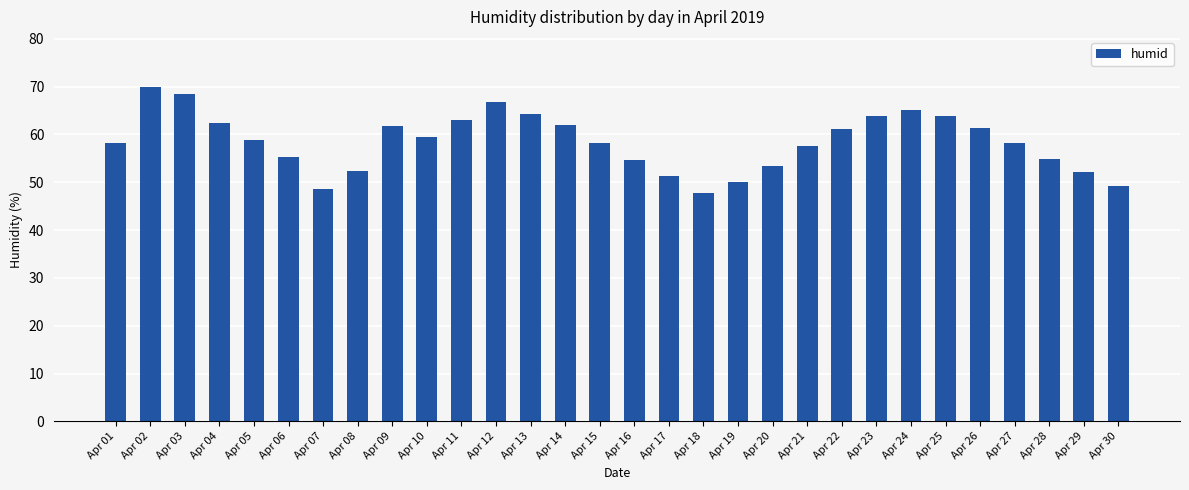

How many data points does each series have?

30